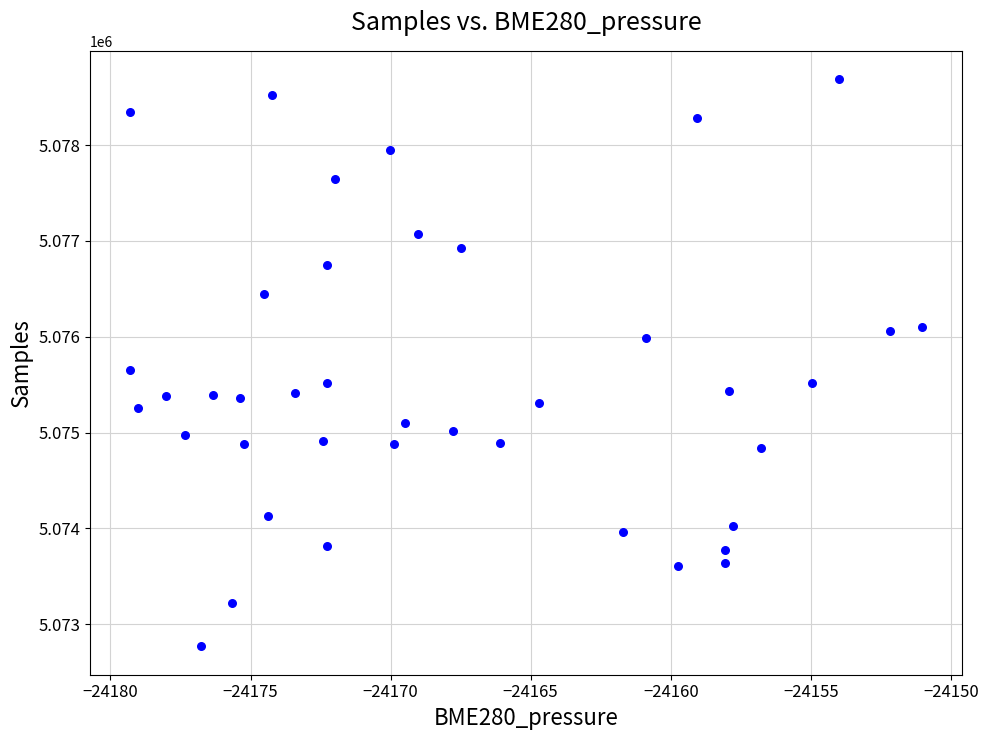

What Y value in the scatter plot is closest to 5075728?

5075657